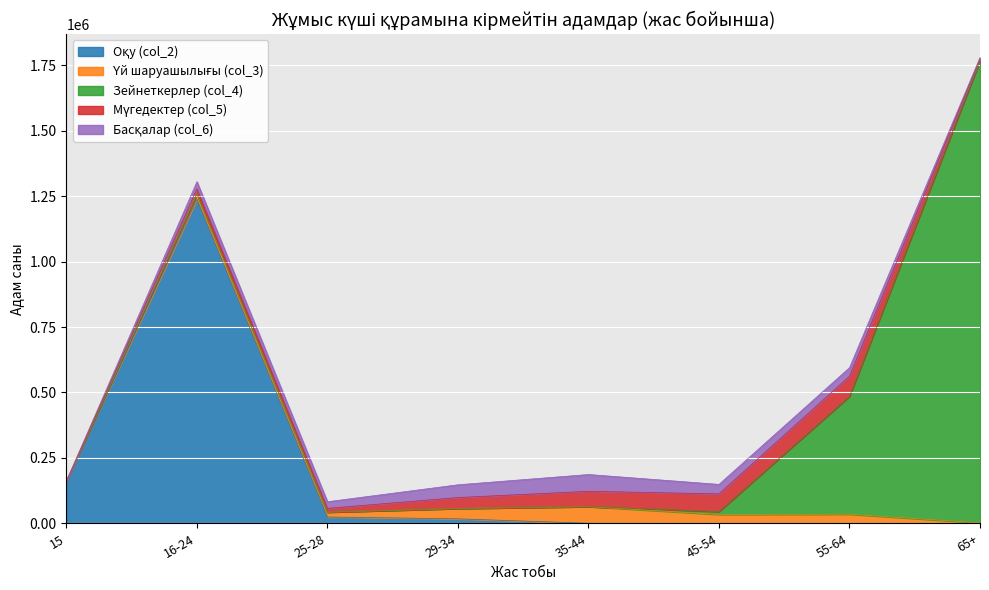

Which category has the highest value in the Барлық халық (col_5) series?

55-64